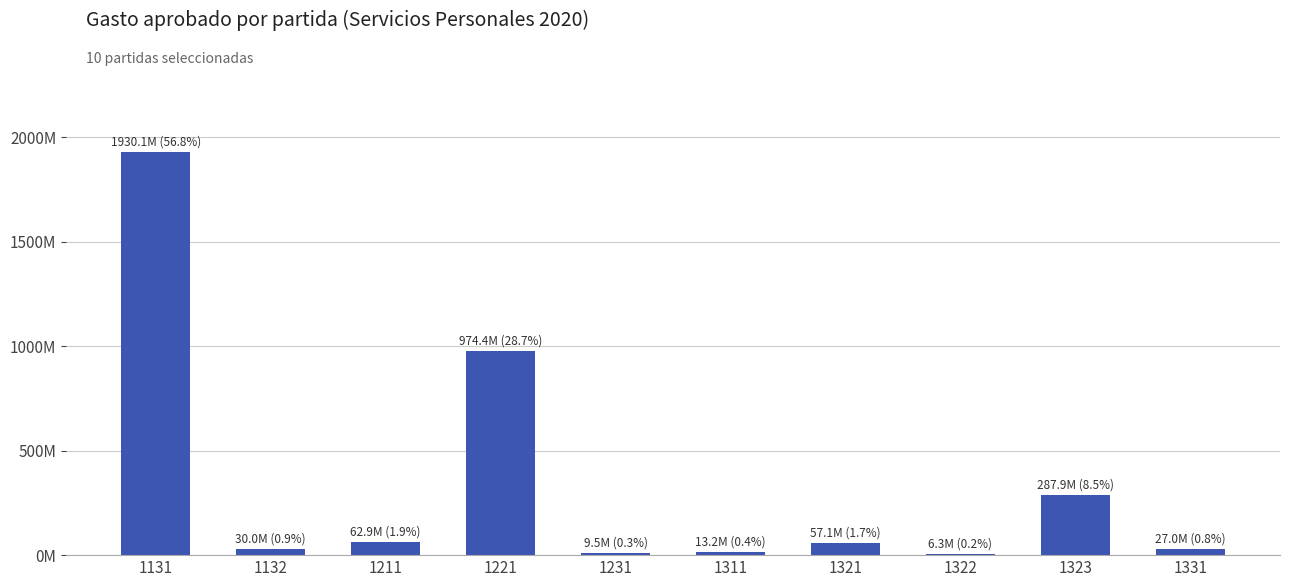

Reading left to right, list all the values displayed in this chart.

1930119981	30029383	62936000	974398879	9500000	13247859	57083677	6267616	287940122	27000000